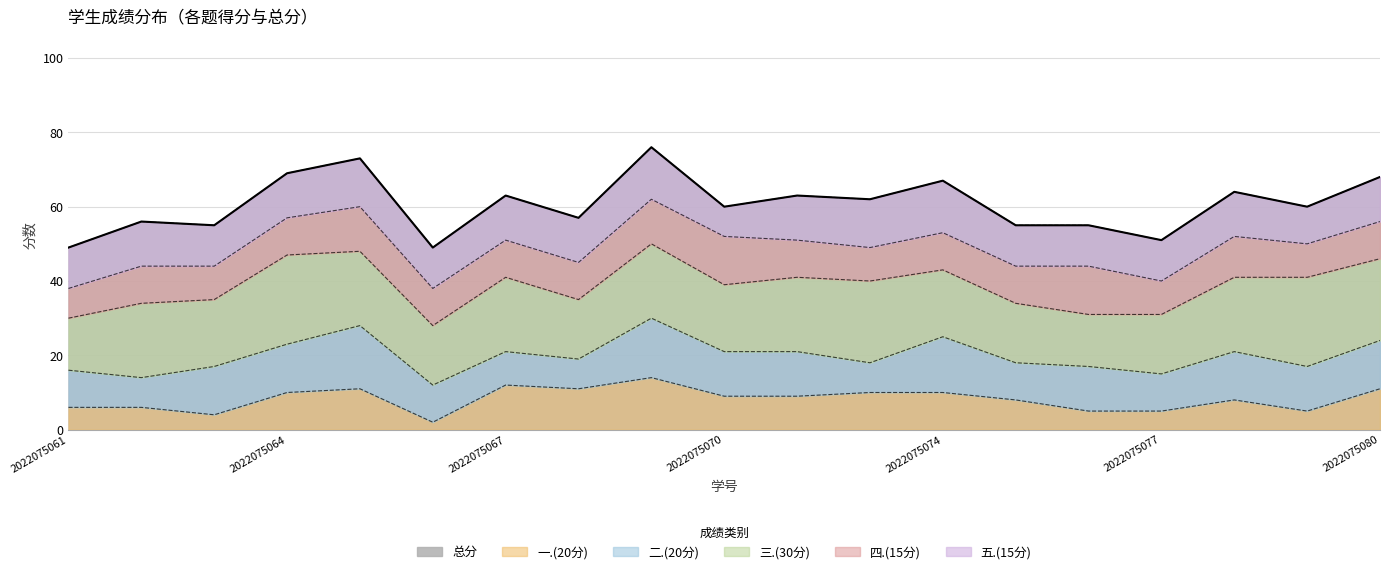

What is the total value across all series at 2022075067?

126